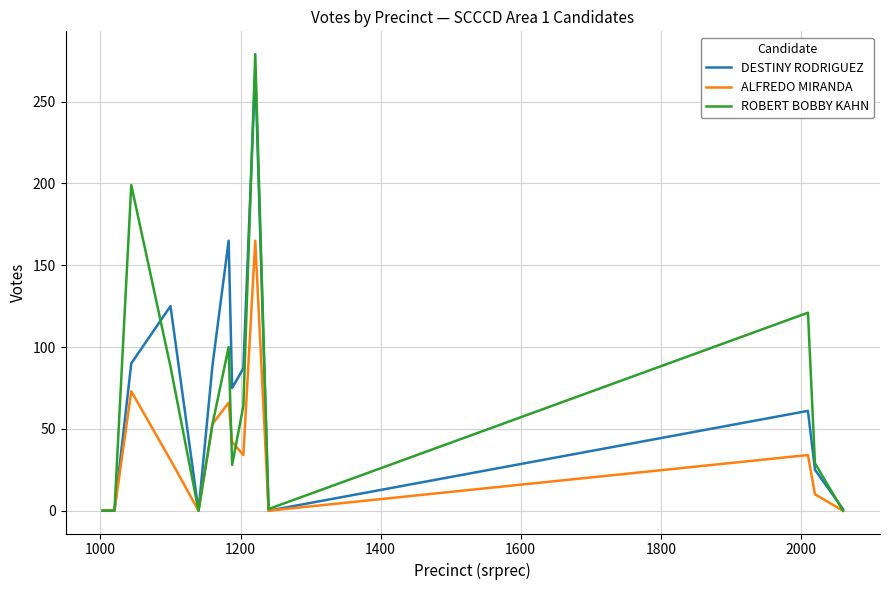

How many interior local peaks does the DESTINY RODRIGUEZ series have?

4